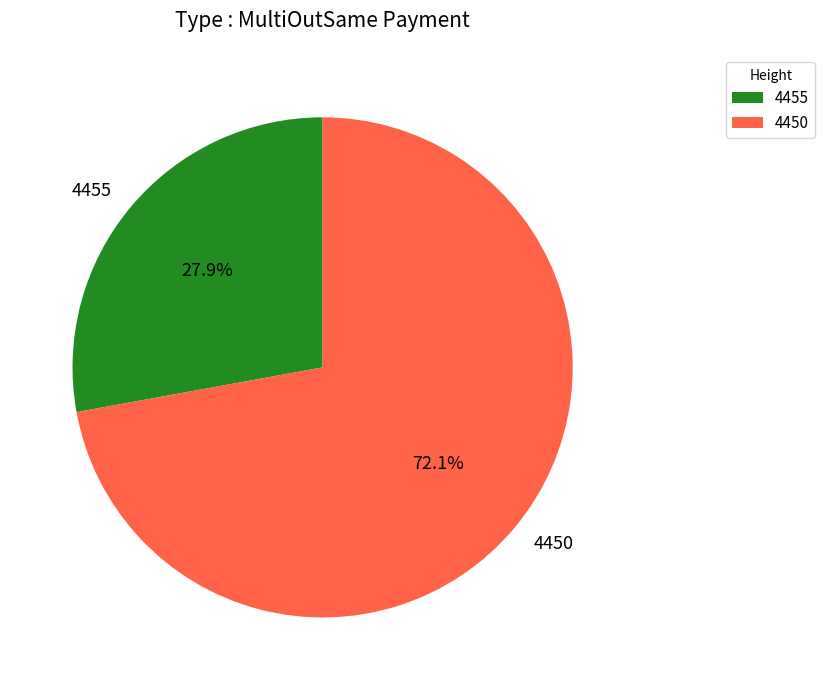

True or false: 4450 accounts for 78% of the total.

False